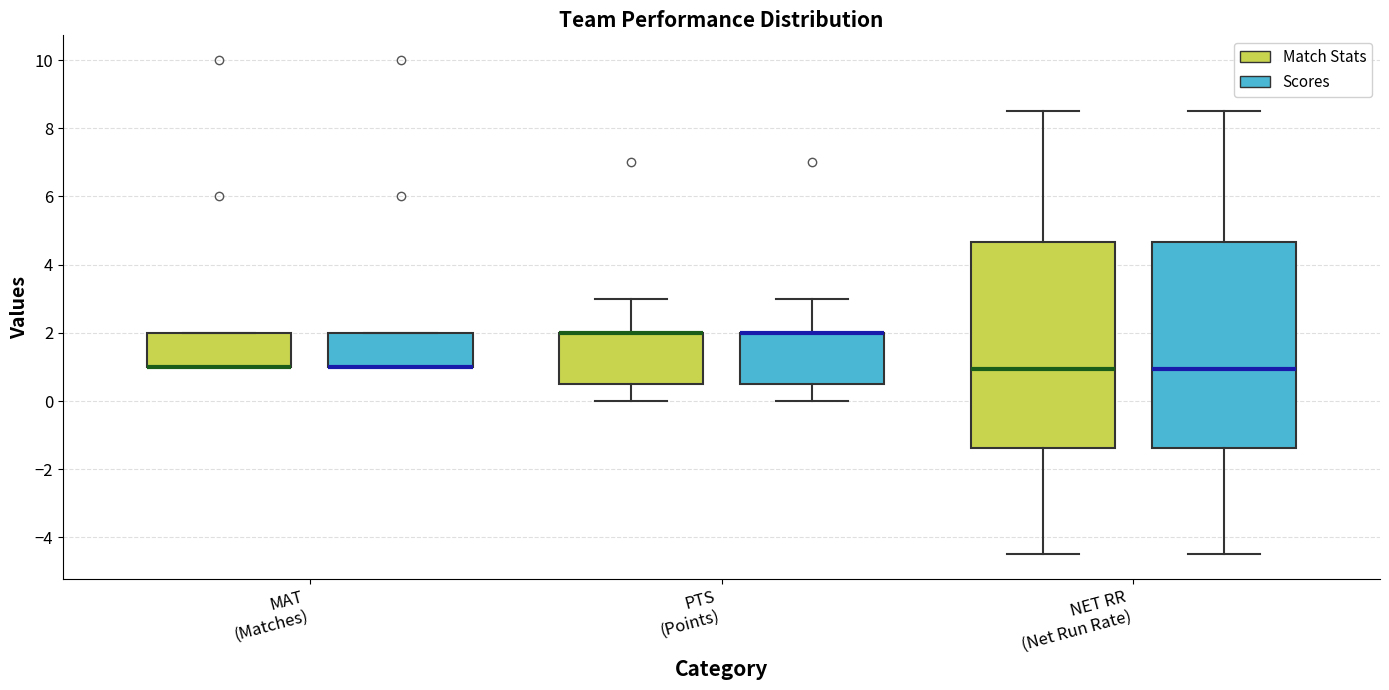

Reading left to right, transcribe this box plot: for each box, give where its median line is, the range the box spans, and where its two whiskers end, as read against the y-axis. The values are not printed on the chart, so give them approximately, as read against the axis.

MAT (Matches) (Match Stats): median 1.0 (drawn on the box's lower edge), box 1.0 to 2.0, whiskers 1.0 to 2.0
MAT (Matches) (Scores): median 1.0 (drawn on the box's lower edge), box 1.0 to 2.0, whiskers 1.0 to 2.0
PTS (Points) (Match Stats): median 2.0 (drawn on the box's upper edge), box 0.6 to 2.0, whiskers 0.0 to 3.0
PTS (Points) (Scores): median 2.0 (drawn on the box's upper edge), box 0.6 to 2.0, whiskers 0.0 to 3.0
NET RR (Net Run Rate) (Match Stats): median 1.0, box -1.4 to 4.6, whiskers -4.4 to 8.6
NET RR (Net Run Rate) (Scores): median 1.0, box -1.4 to 4.6, whiskers -4.4 to 8.6